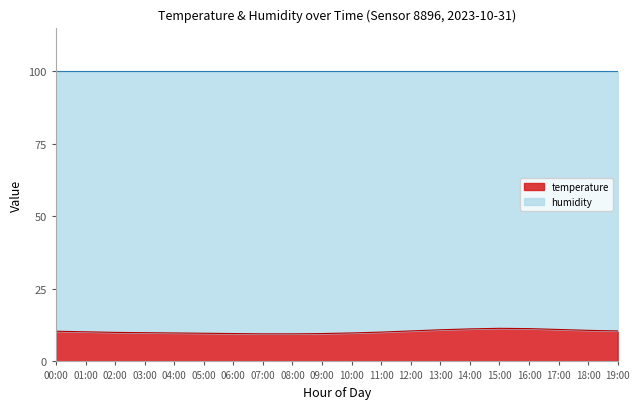

List the labels in order of value, largest first.

15:00, 16:00, 14:00, 17:00, 13:00, 18:00, 12:00, 19:00, 00:00, 01:00, 11:00, 02:00, 03:00, 04:00, 10:00, 05:00, 06:00, 09:00, 07:00, 08:00